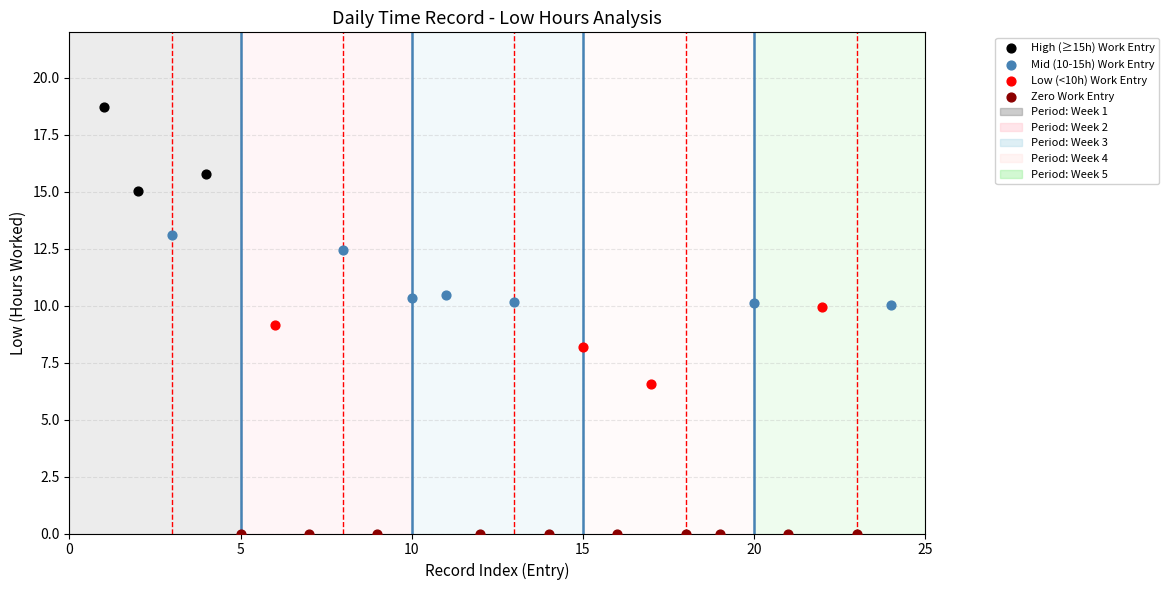

Which series reaches the minimum Y coordinate?

Zero Work Entry